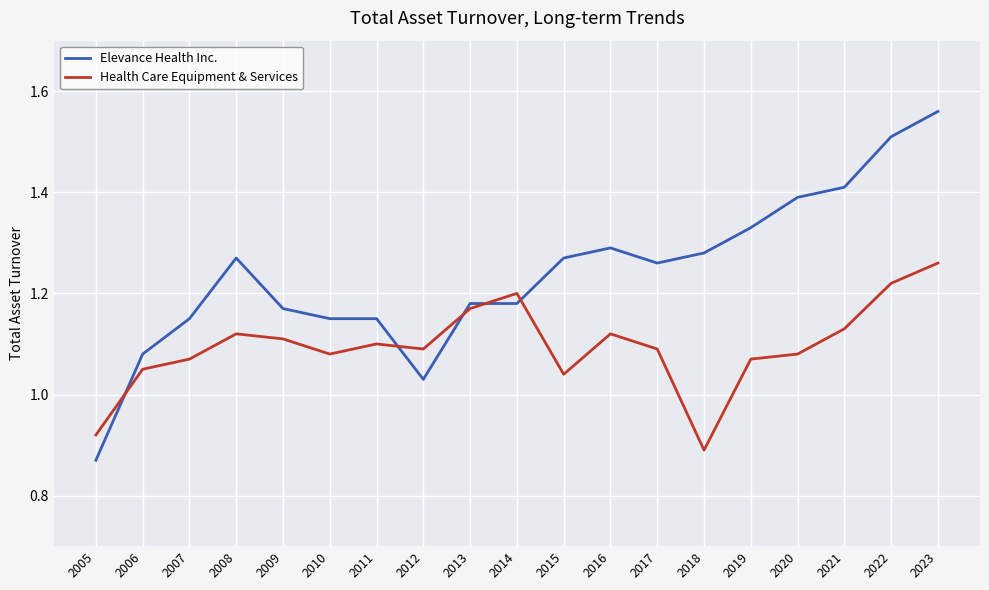

Which series ends up on top after the final intersection of Health Care Equipment & Services and Elevance Health Inc.?

Elevance Health Inc.